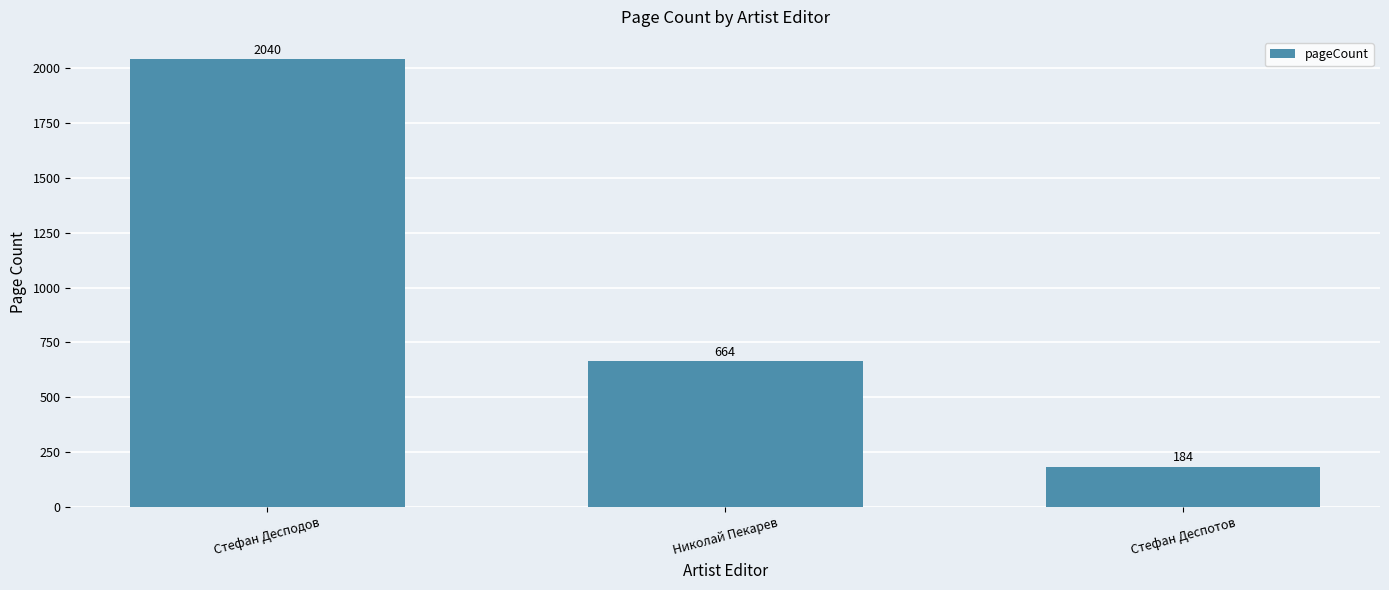

What is the value of the 1st bar from the left?

2040